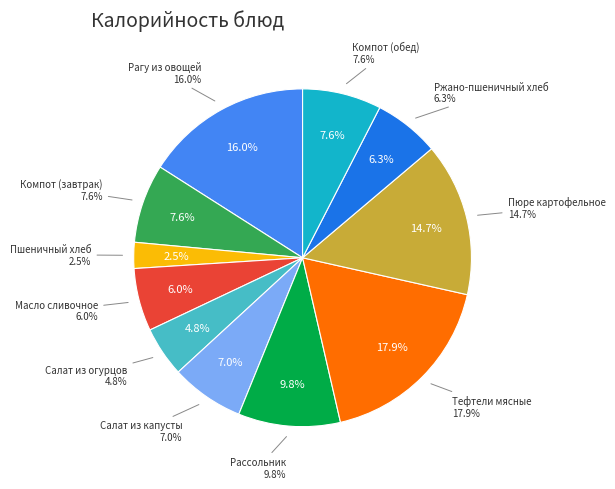

How many slices are in this pie chart?

11